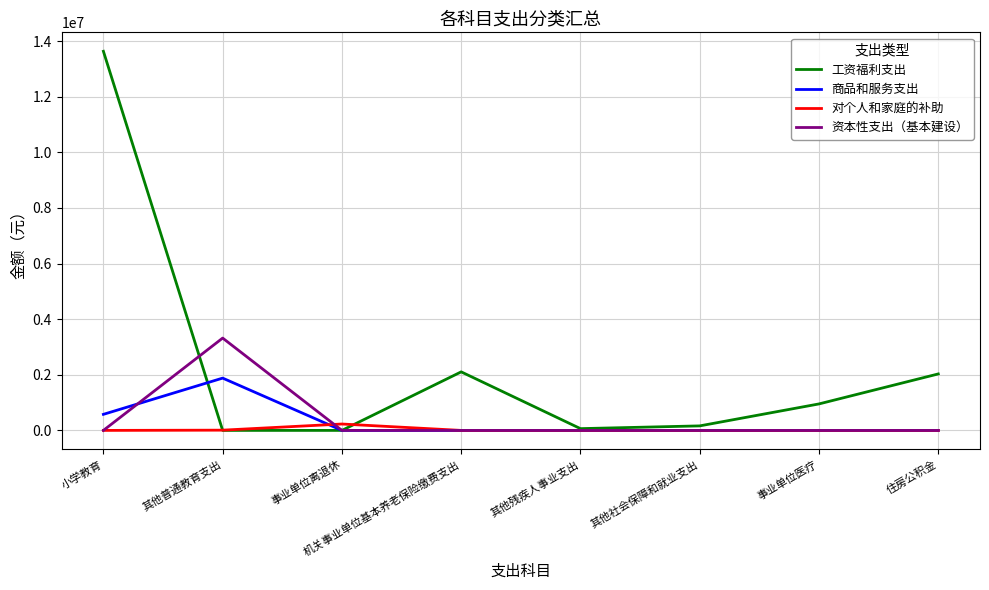

Which series has the largest range (max minus min)?

工资福利支出